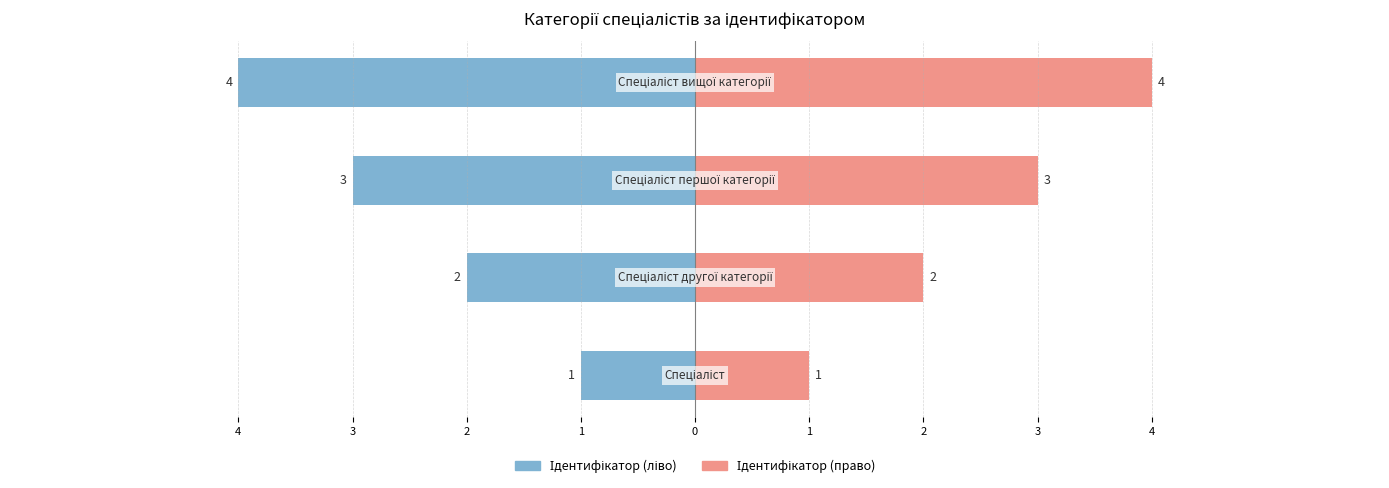

True or false: Ідентифікатор (право) has a value of 1 at 2.

False